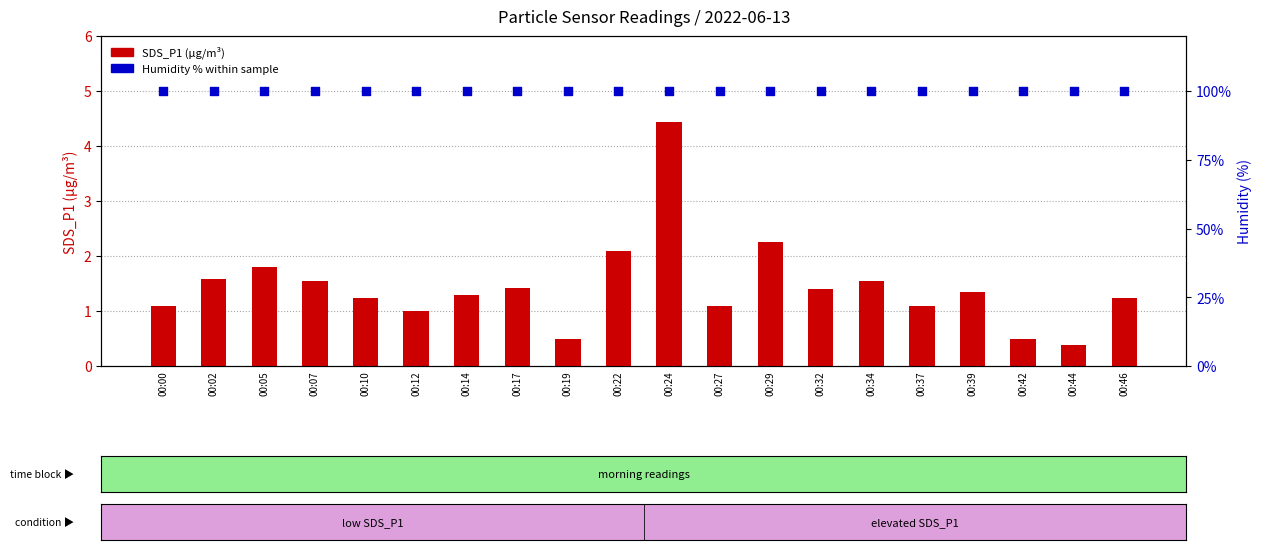

Which series has the largest total across all categories?

Humidity (%)